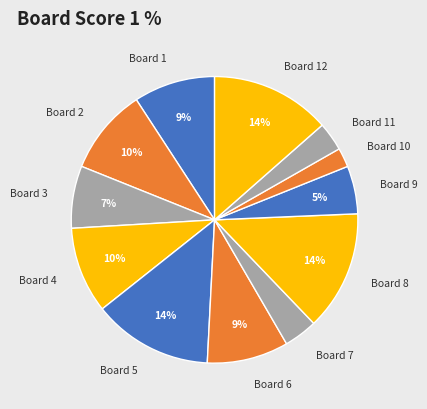

Is it true that Board 4 is 10% of the pie?

True